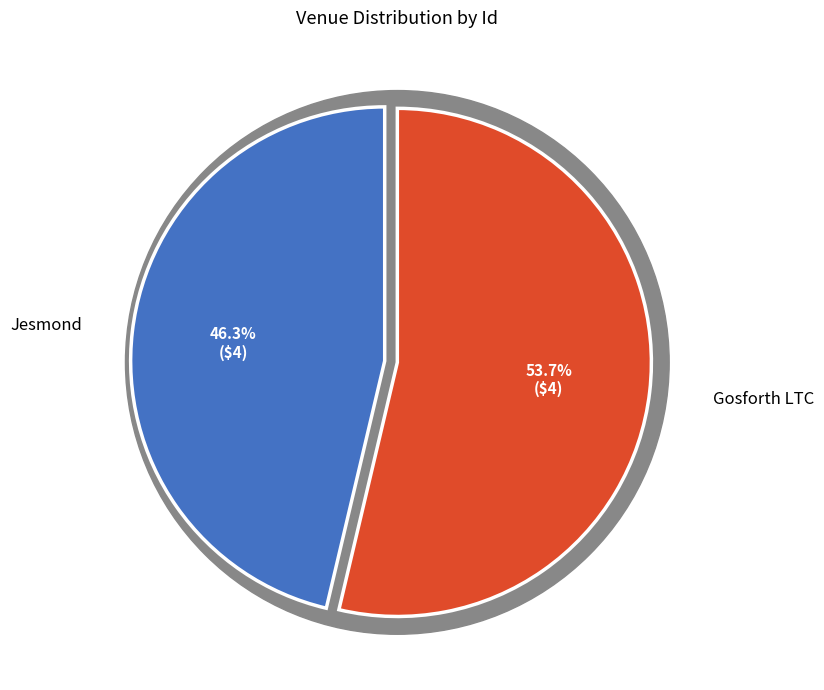

What percentage is the Gosforth LTC slice, to the nearest percent?

54%